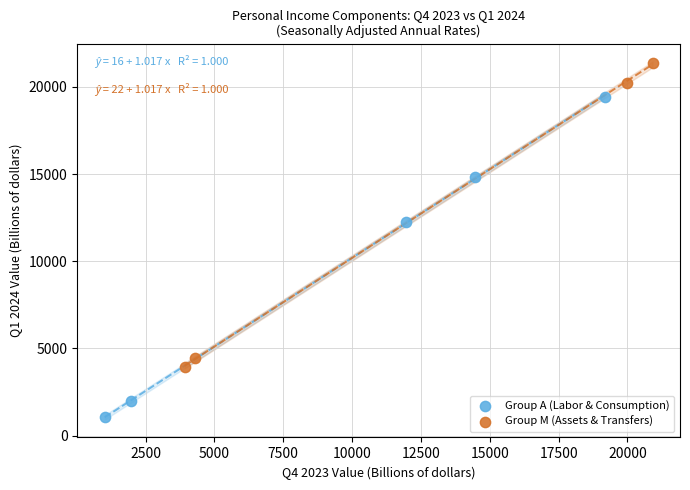

Which series contains the lowest Y value?

Group A (Labor & Consumption)